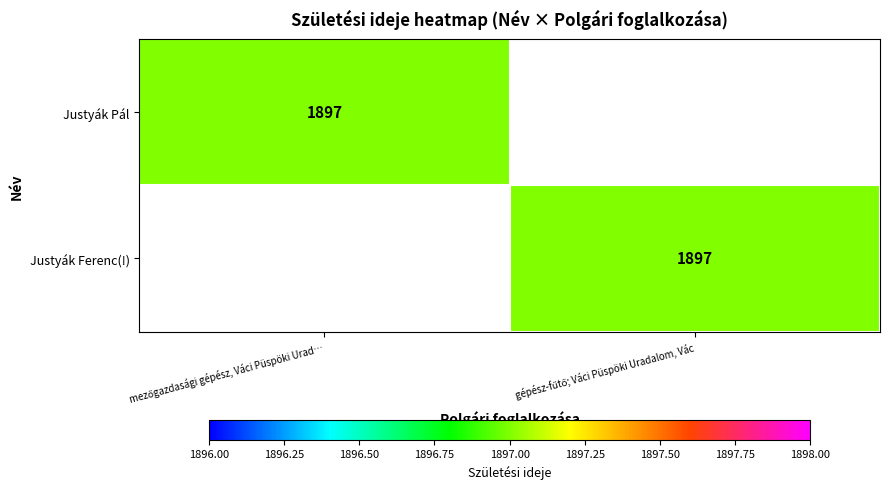

The value of Justyák Pál at mezőgazdasági gépész, Váci Püspöki Urad… is 2990. True or false?

False